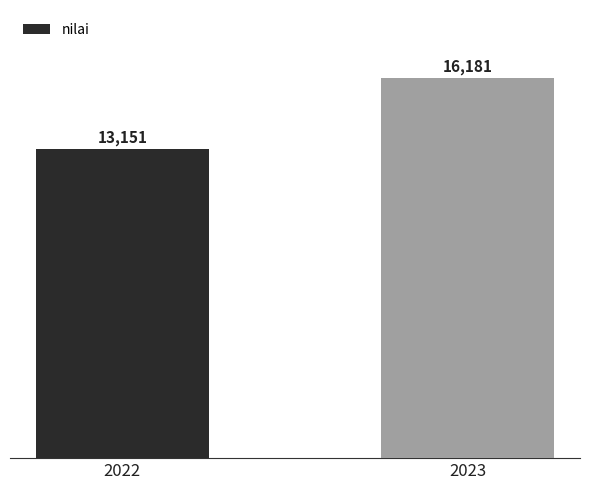

What is the change in value from 2022 to 2023?

+3030